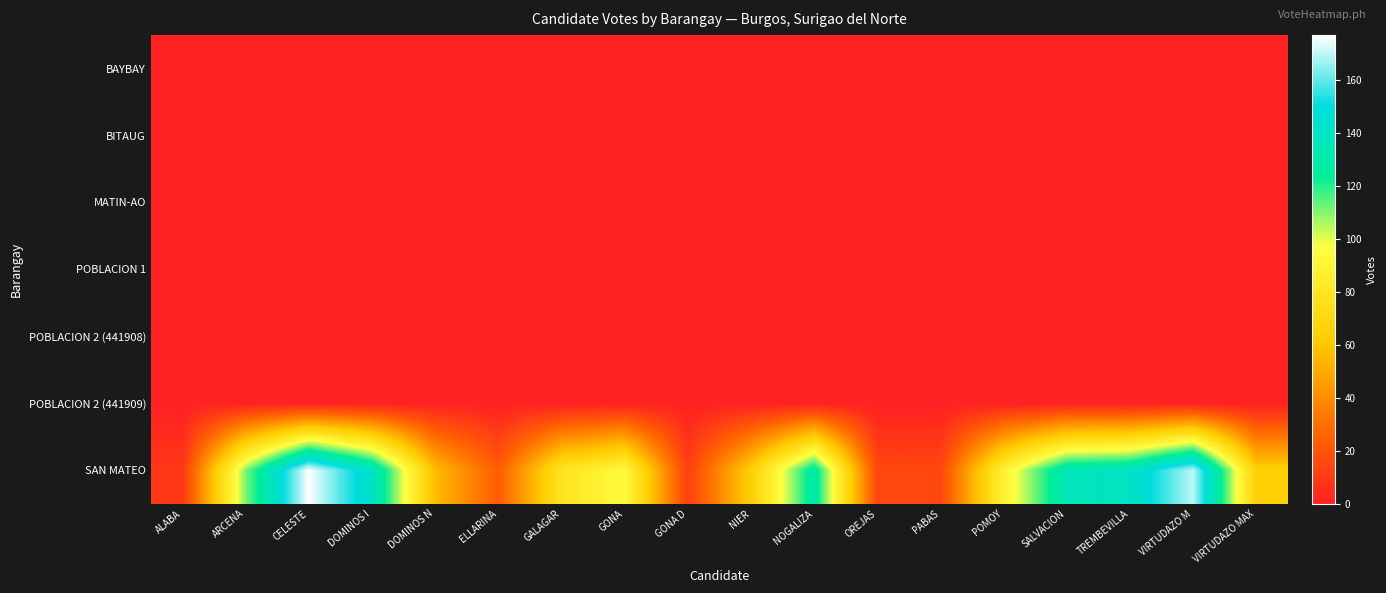

What is the spread (max minus min) of values at ALABA?

9